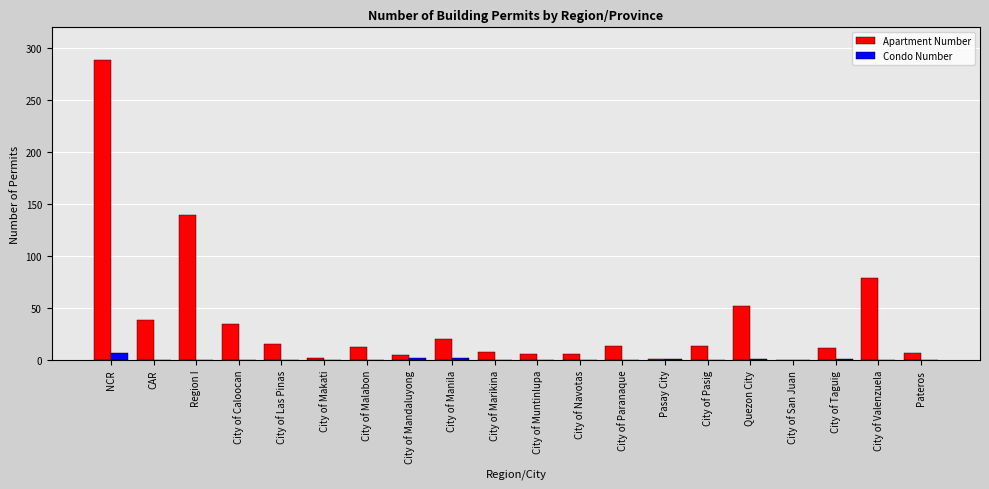

What is the maximum value for Condo Number?

7